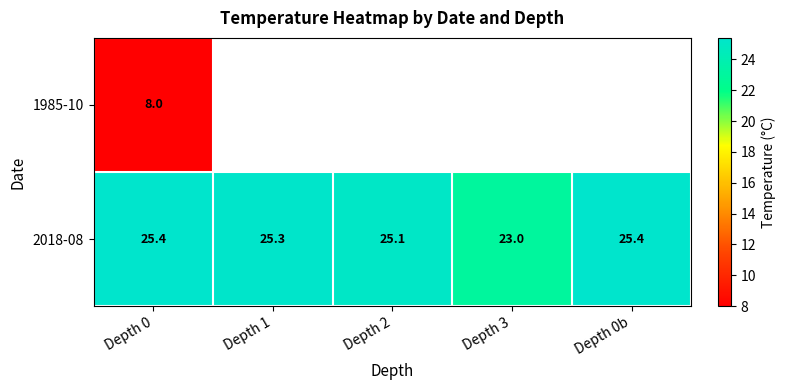

At Depth 0, list the series in order from largest to smallest.

2018-08, 1985-10